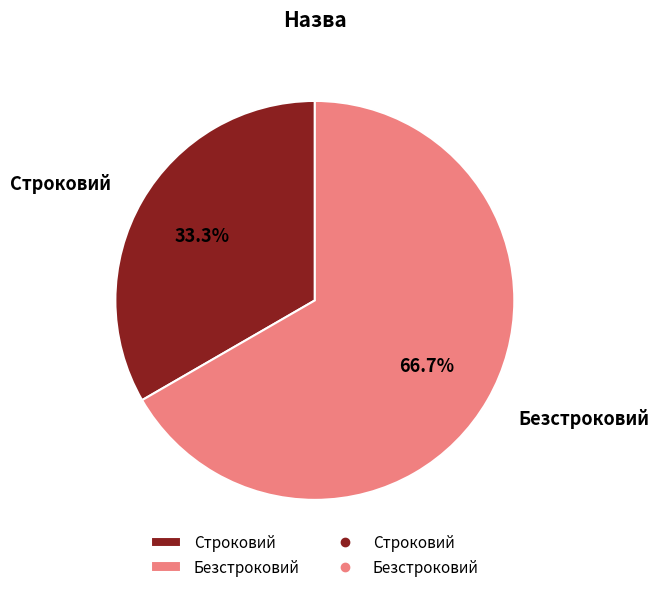

Which category has the smallest portion of the pie?

Строковий